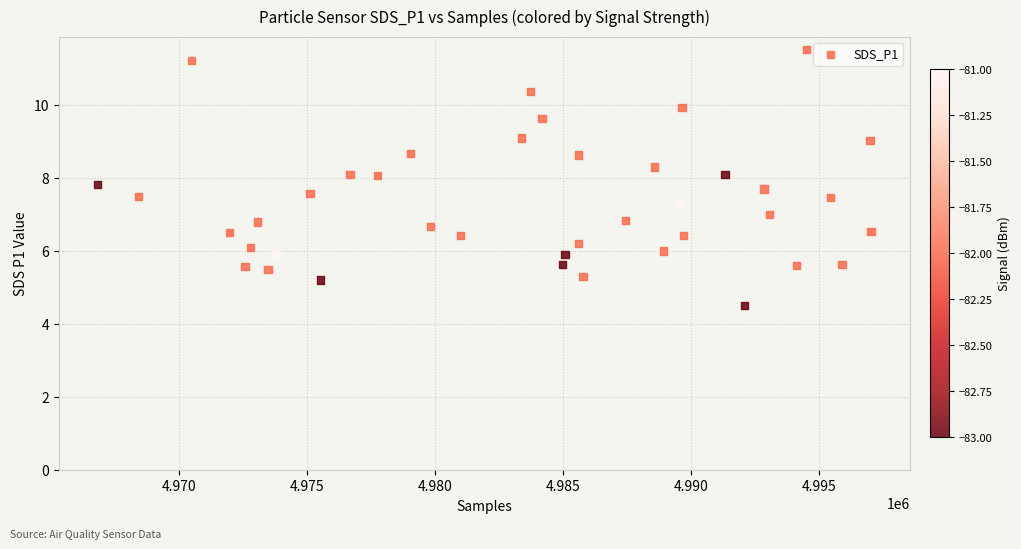

What is the range of X values (max minus min)?

30213.0